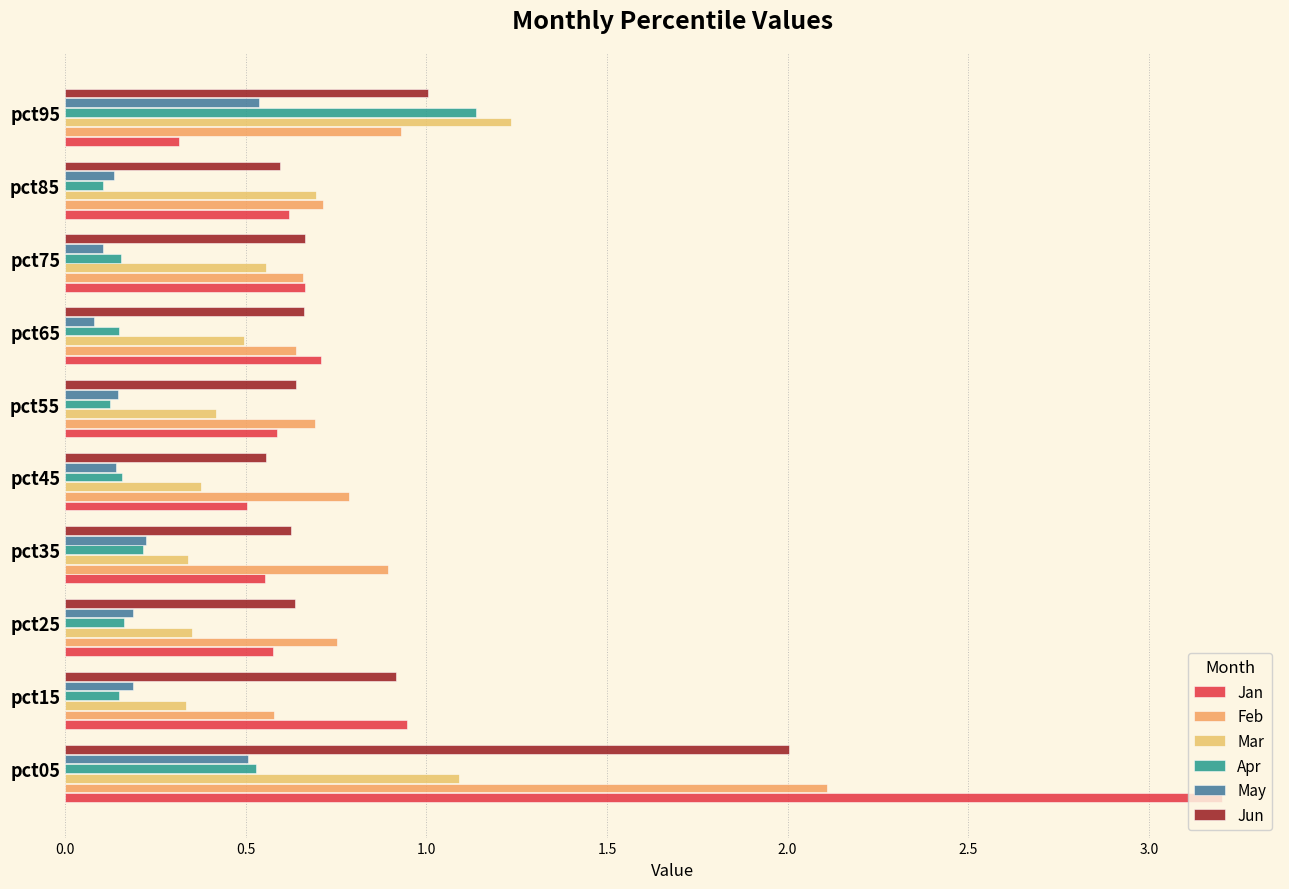

Which series has the largest range (max minus min)?

Jan